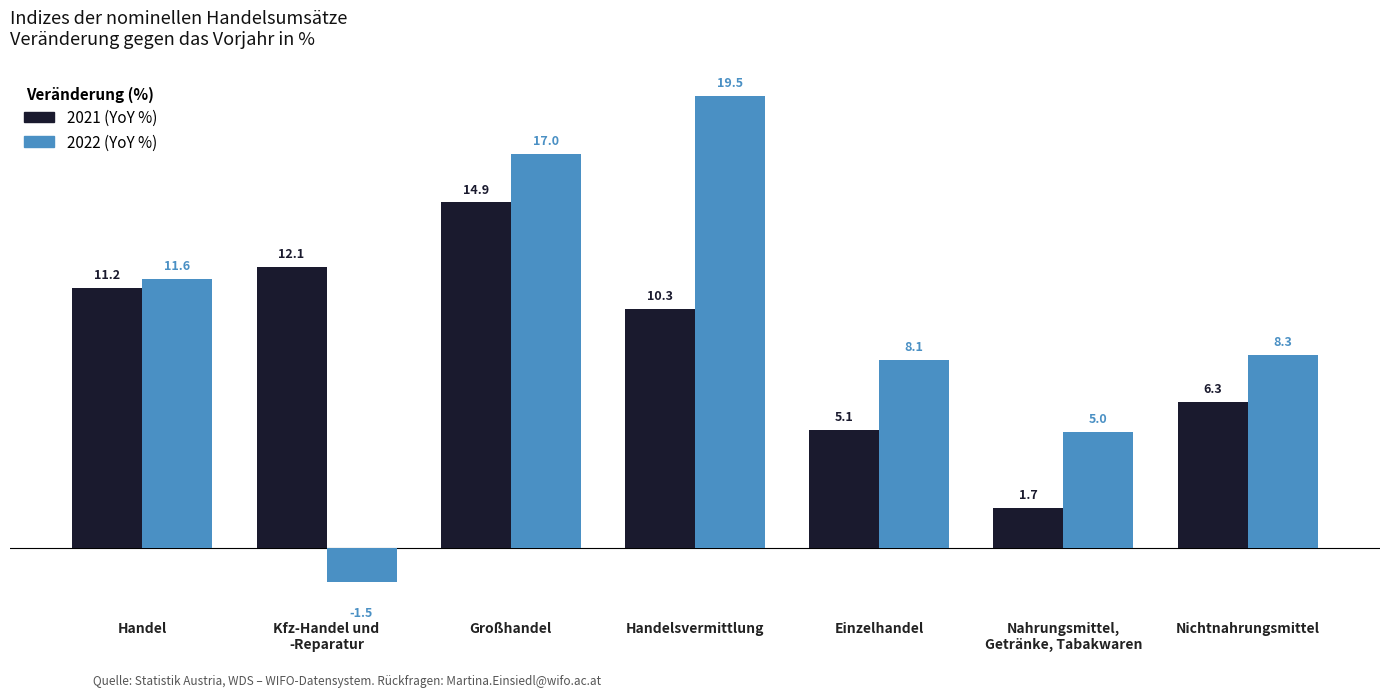

Read the 2022 (YoY %) value at Kfz-Handel und
-Reparatur.

-1.5